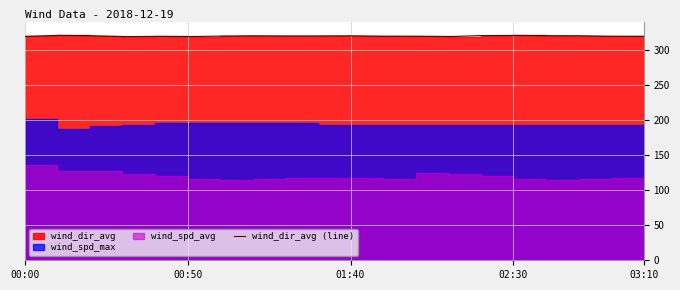

The value at 6 is 320.1. True or false?

True